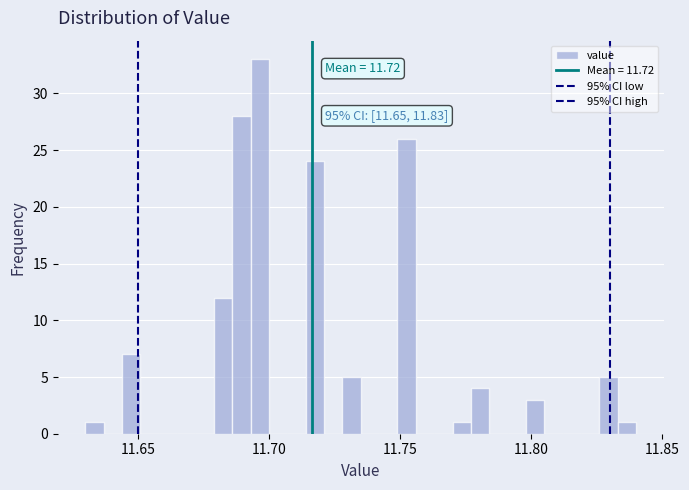

Read against the x-axis, roughly where is the centre of the tallest bar?

11.695